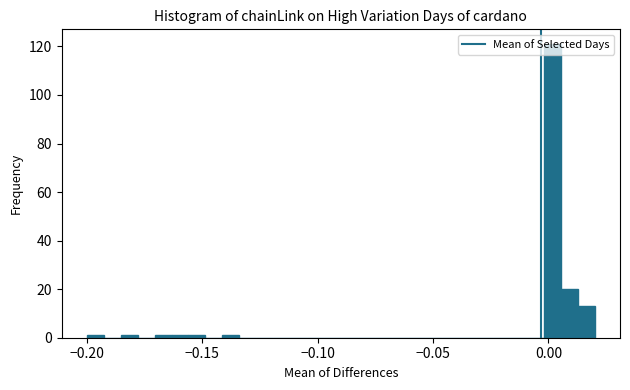

Read against the x-axis, roughly where is the centre of the tallest bar?

0.000